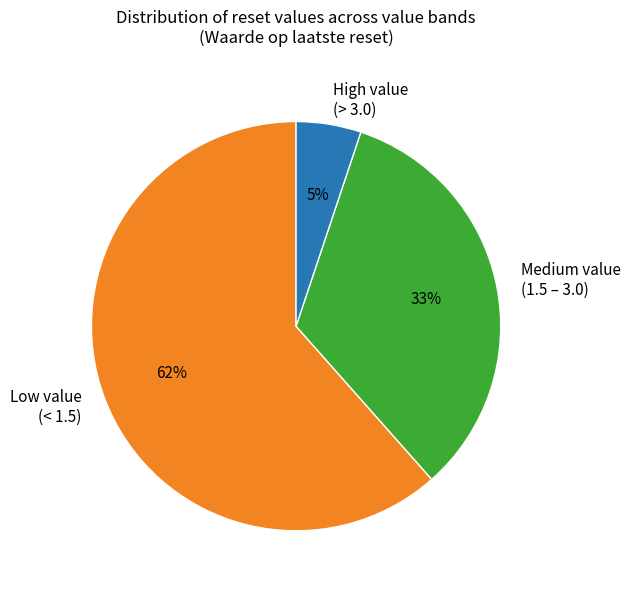

Which has a higher value, High value (> 3.0) or Medium value (1.5 – 3.0)?

Medium value (1.5 – 3.0)